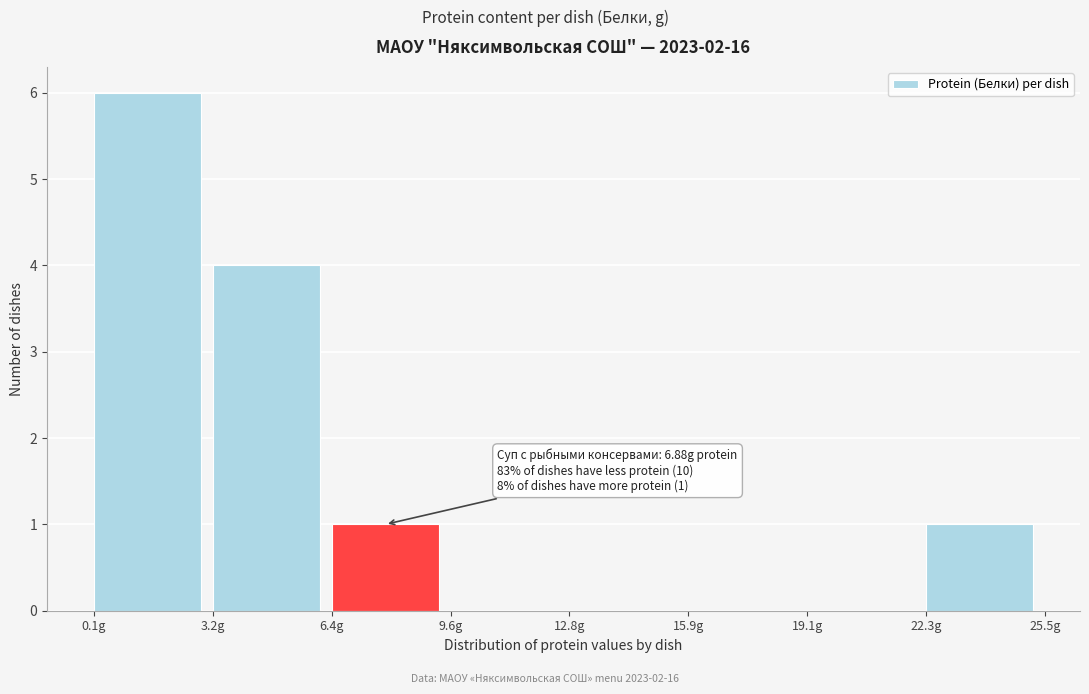

Which range on the x-axis has the tallest bar?

0.0 to 3.0